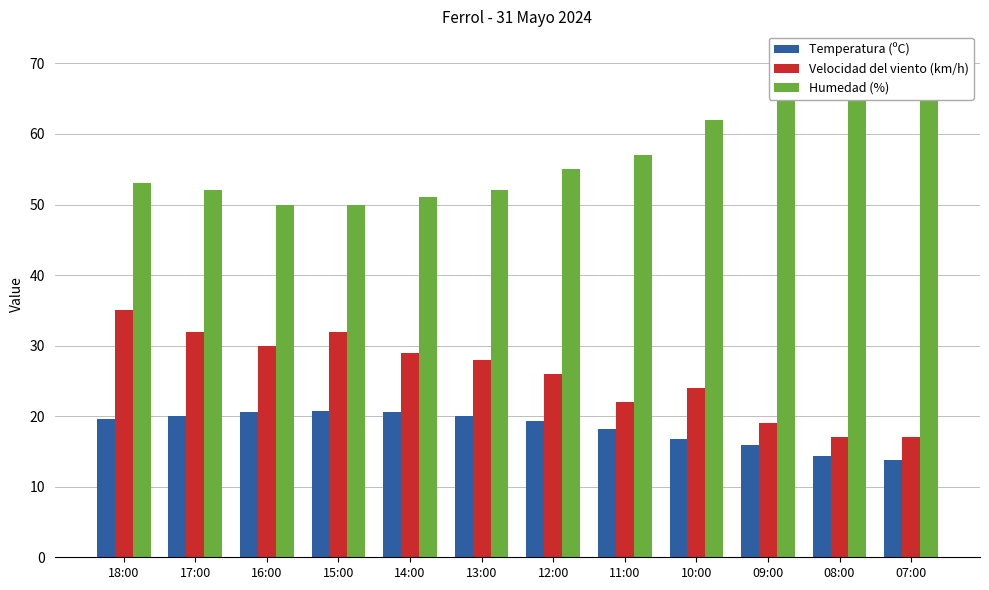

What is the lowest value of the Velocidad del viento (km/h) series?

17.0